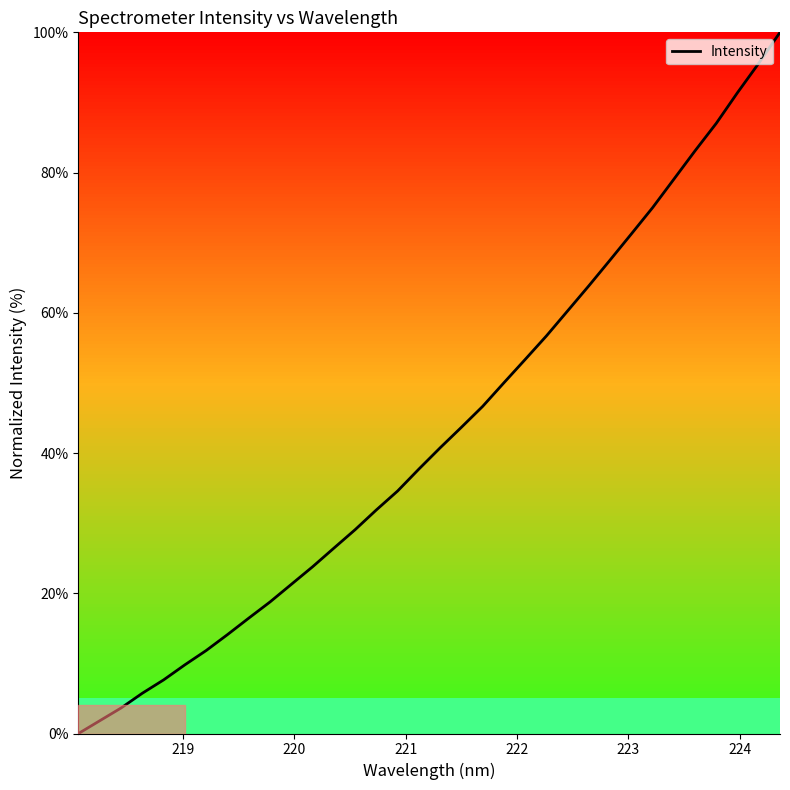

Reading left to right, list all the values displayed in this chart.

0.0	1.8	3.6	5.7	7.6	9.8	11.8	14.1	16.5	18.8	21.3	23.8	26.4	29.1	31.9	34.6	37.7	40.7	43.7	46.6	50.0	53.3	56.7	60.3	63.9	67.5	71.2	75.0	79.0	83.1	87.0	91.4	95.6	100.0